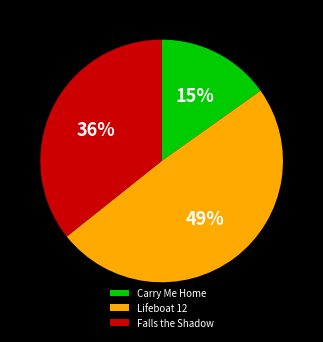

How many segments does this pie chart have?

3